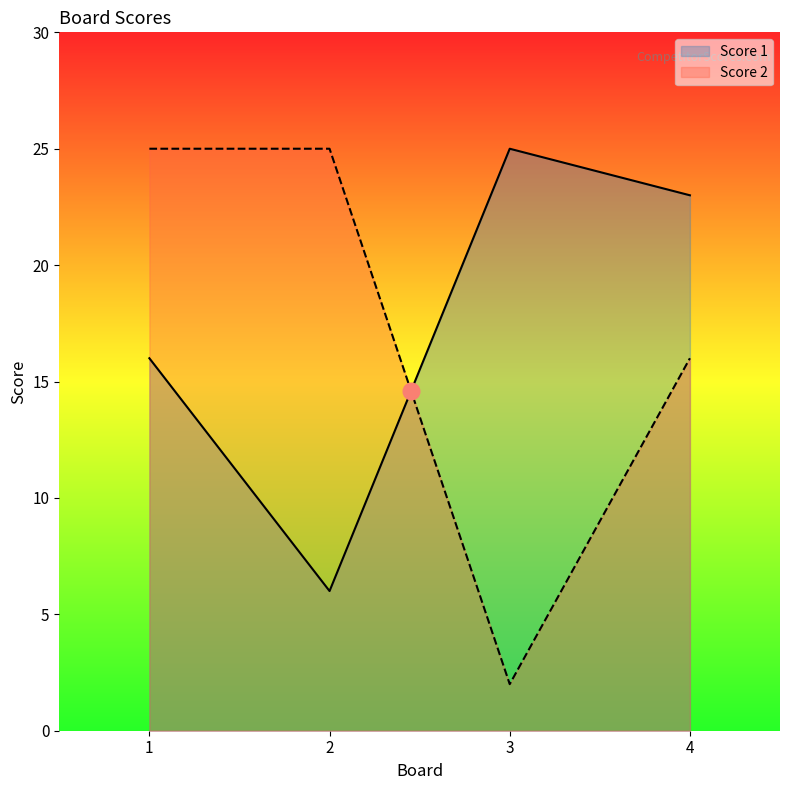

Which category has the lowest value across all series?

3